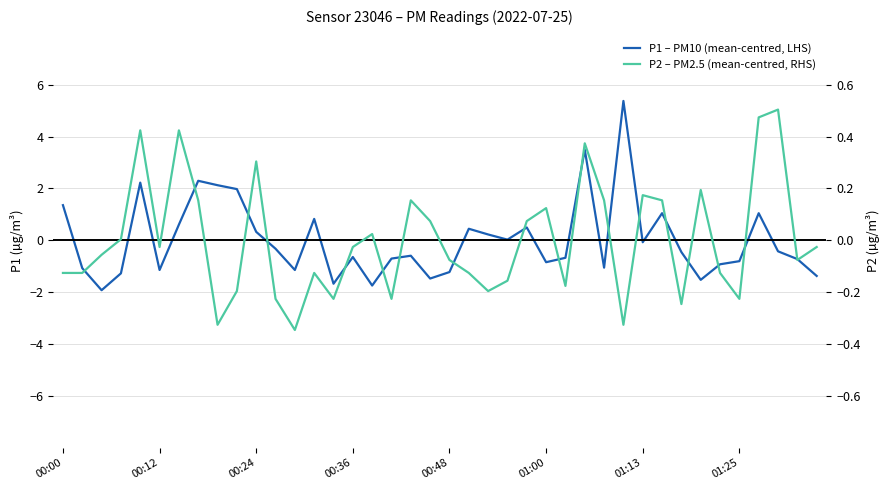

Reading left to right, extract all data points from this chart.

P1 – PM10 (mean-centred, LHS): 1.4	-1.1	-1.9	-1.3	2.2	-1.1	0.6	2.3	2.1	2.0	0.3	-0.3	-1.1	0.8	-1.7	-0.6	-1.7	-0.7	-0.6	-1.5	-1.2	0.4	0.2	0.0	0.5	-0.8	-0.7	3.5	-1.1	5.4	-0.1	1.0	-0.5	-1.5	-0.9	-0.8	1.0	-0.4	-0.7	-1.4
P2 – PM2.5 (mean-centred, RHS): -0.1	-0.1	-0.1	0.0	0.4	-0.0	0.4	0.2	-0.3	-0.2	0.3	-0.2	-0.3	-0.1	-0.2	-0.0	0.0	-0.2	0.2	0.1	-0.1	-0.1	-0.2	-0.2	0.1	0.1	-0.2	0.4	0.2	-0.3	0.2	0.2	-0.2	0.2	-0.1	-0.2	0.5	0.5	-0.1	-0.0